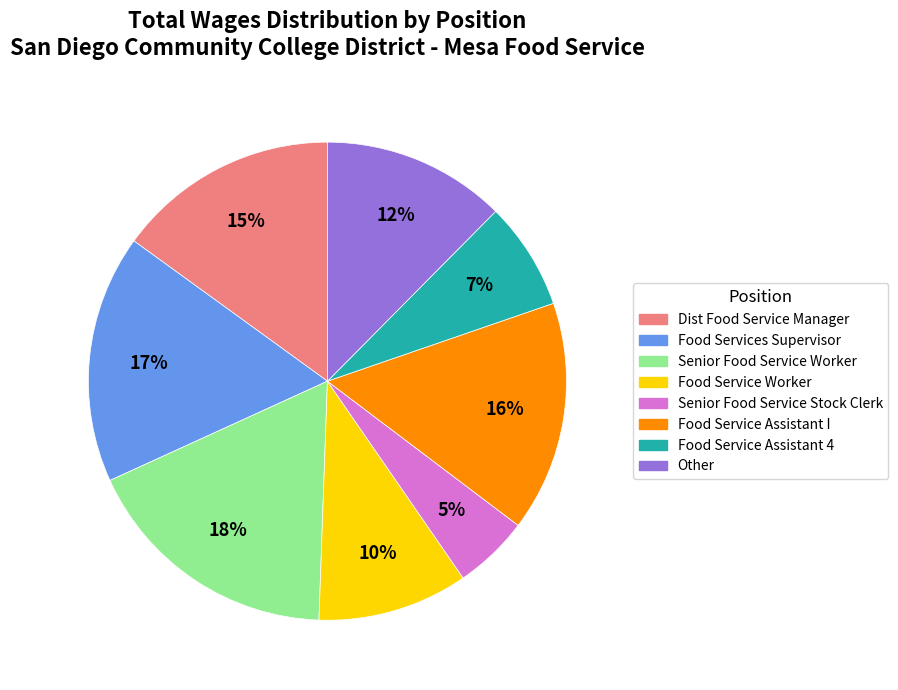

Is there any slice that represents more than half of the pie?

No